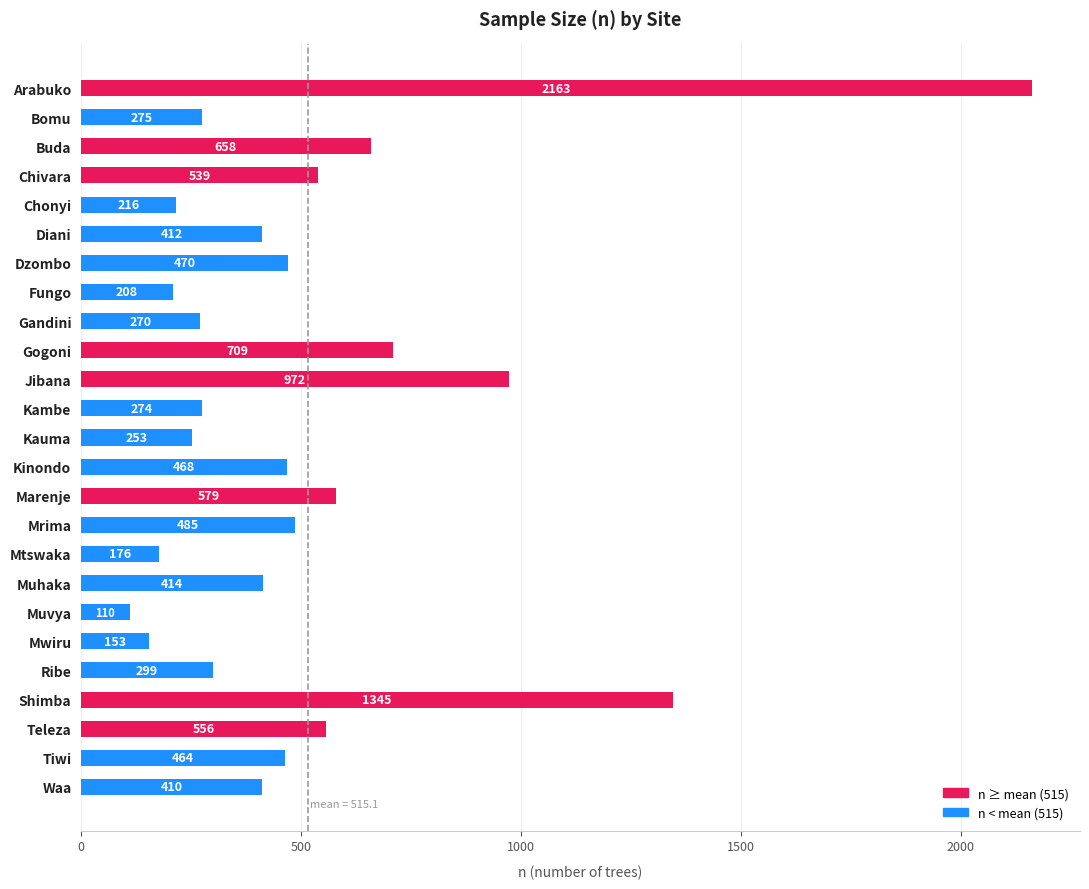

What position from the top is Teleza?

23